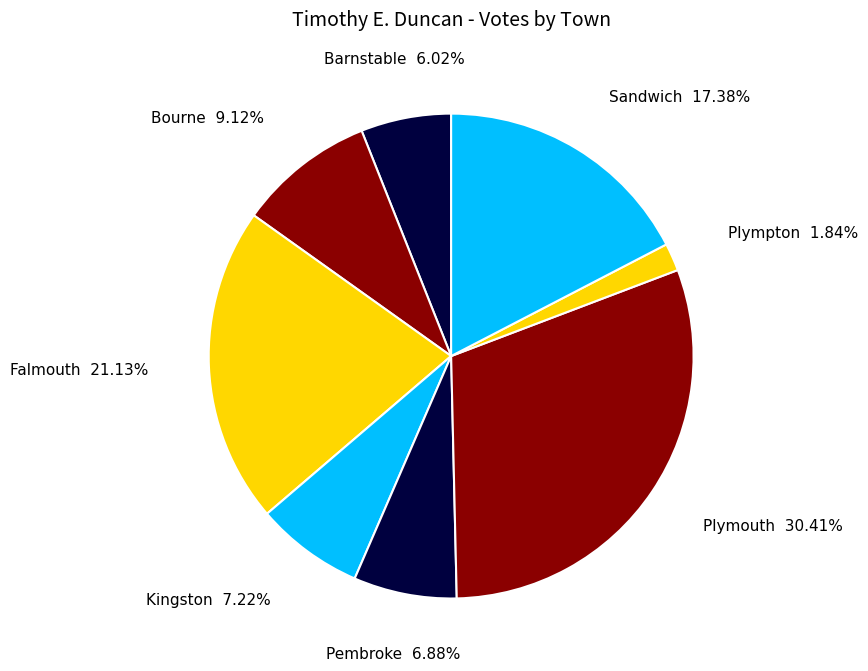

Approximately how many times larger is the value at Plympton compared to Kingston?

0.3